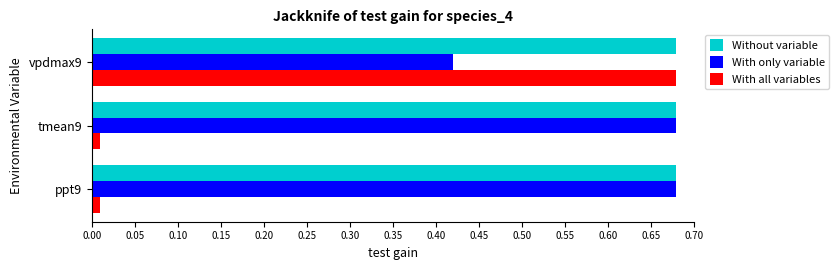

At how many categories does at least one series exceed 0?

3